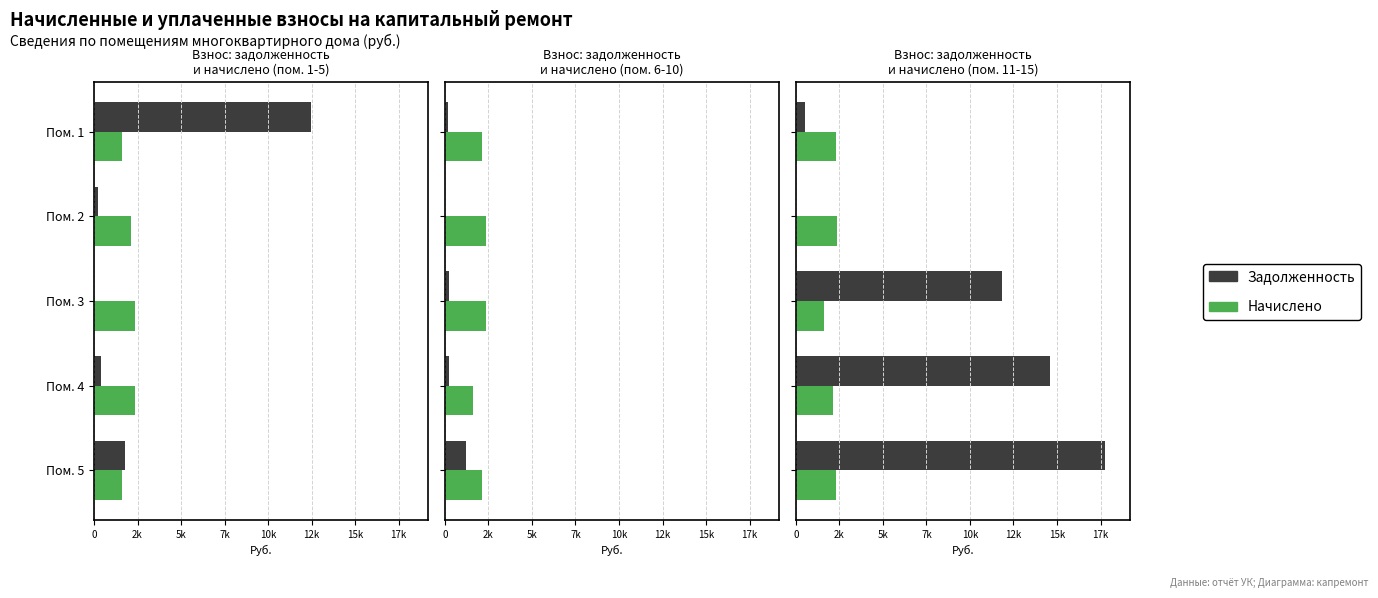

What is the total value across all series at Пом. 5?

20072.0